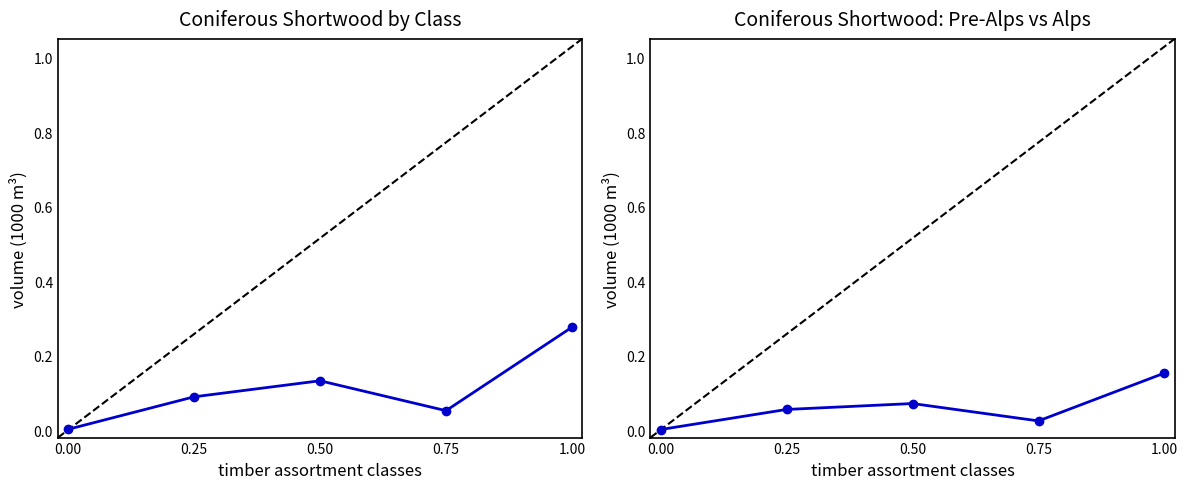

At which category does the chart reach its peak across all series?

1.00